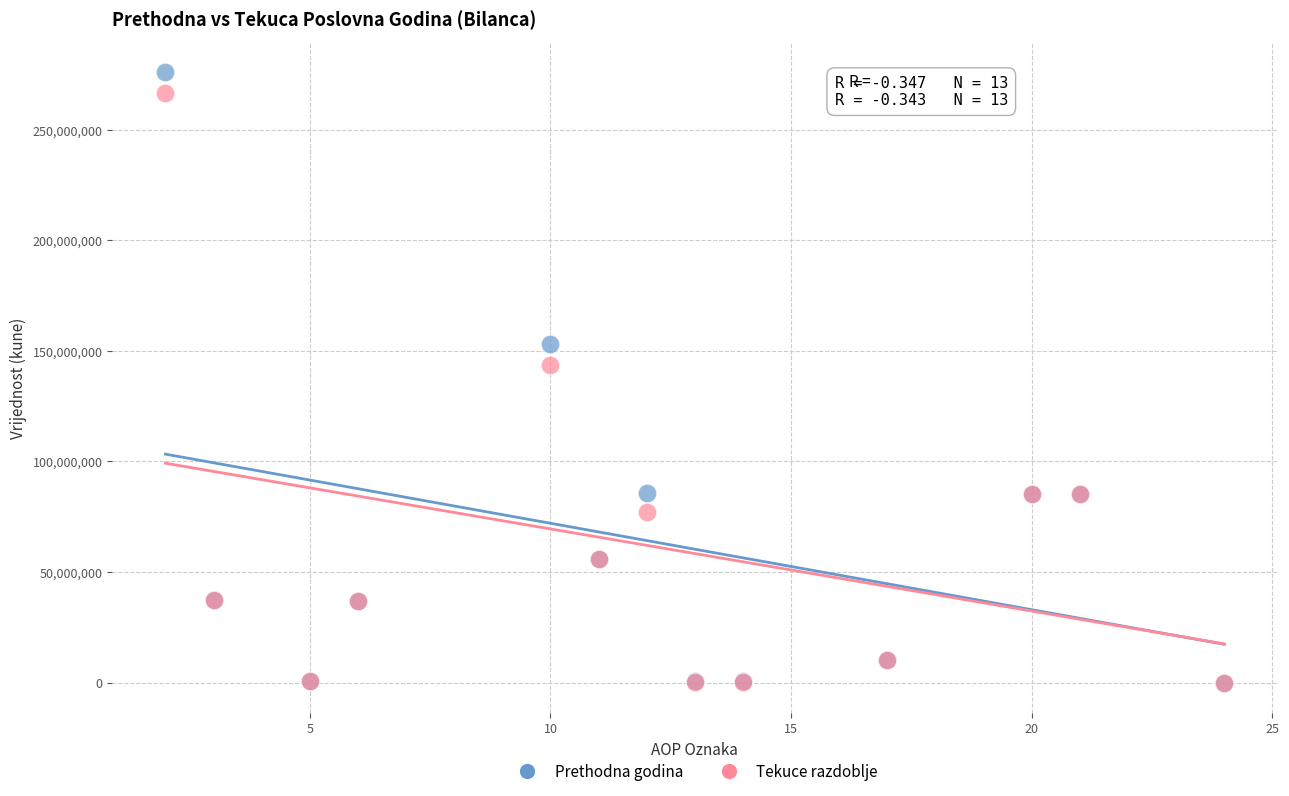

What are all the series names shown in the legend?

Prethodna godina, Tekuce razdoblje